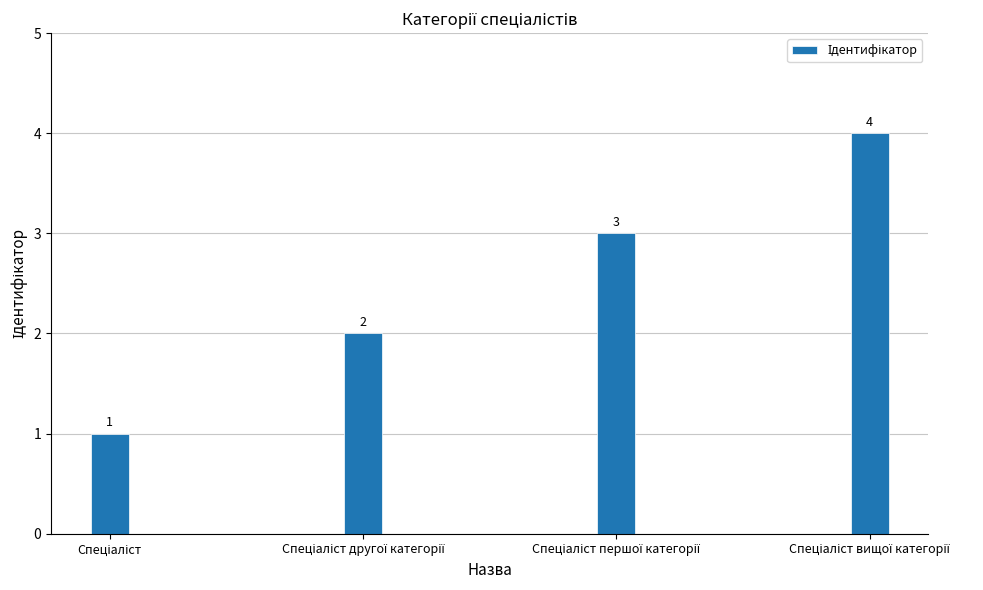

What is the value of the 3rd bar from the left?

3